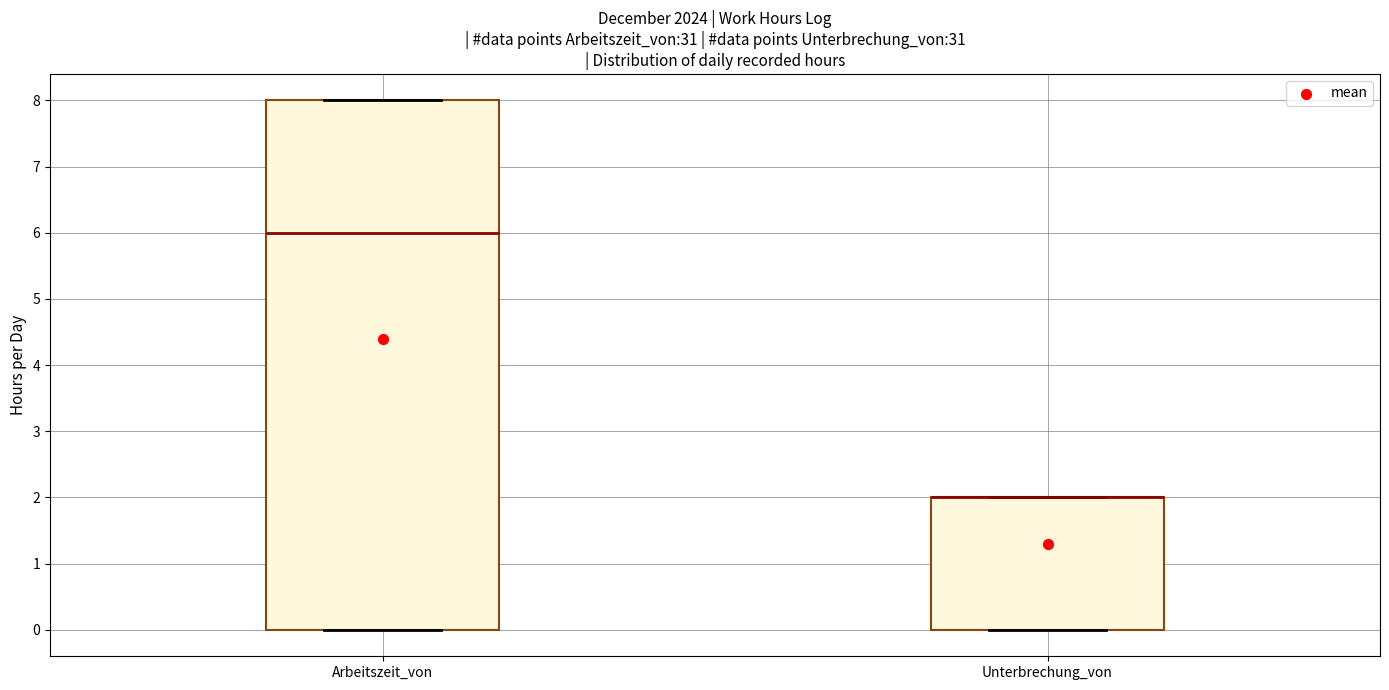

Where is the upper edge of the box for Arbeitszeit_von on the y-axis? The values are not printed on the chart, so give them approximately, as read against the axis.

8